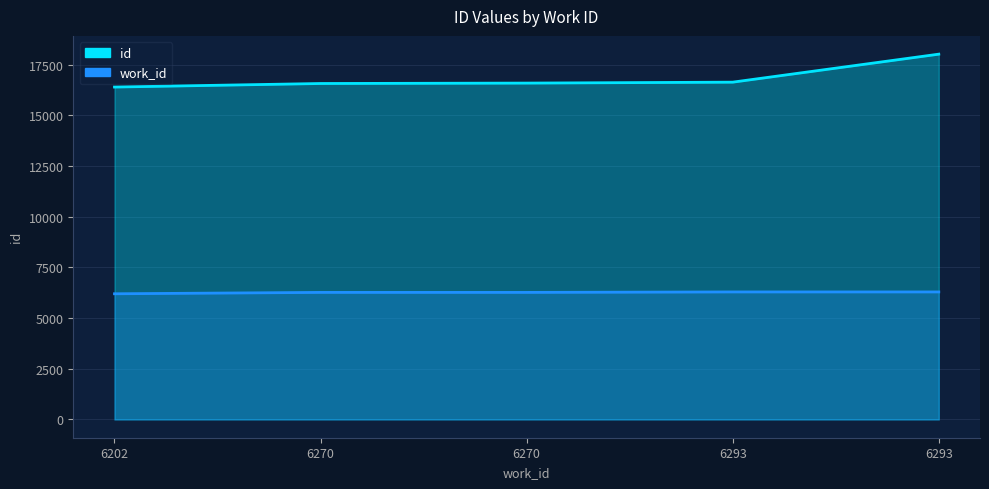

Is it true that work_id_line equals 8631 at 6293?

False